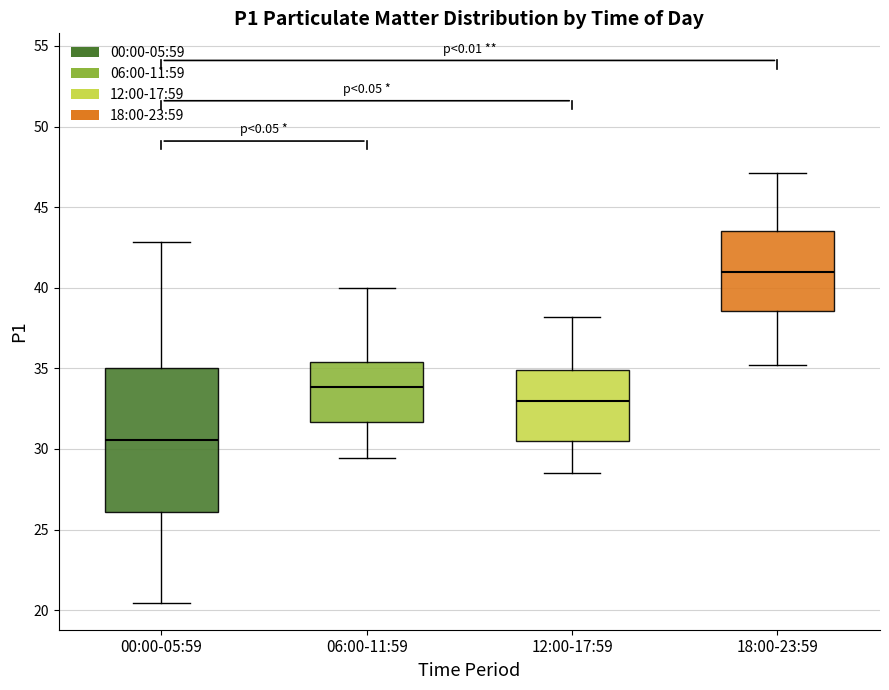

Which box's median line is the lowest?

00:00-05:59